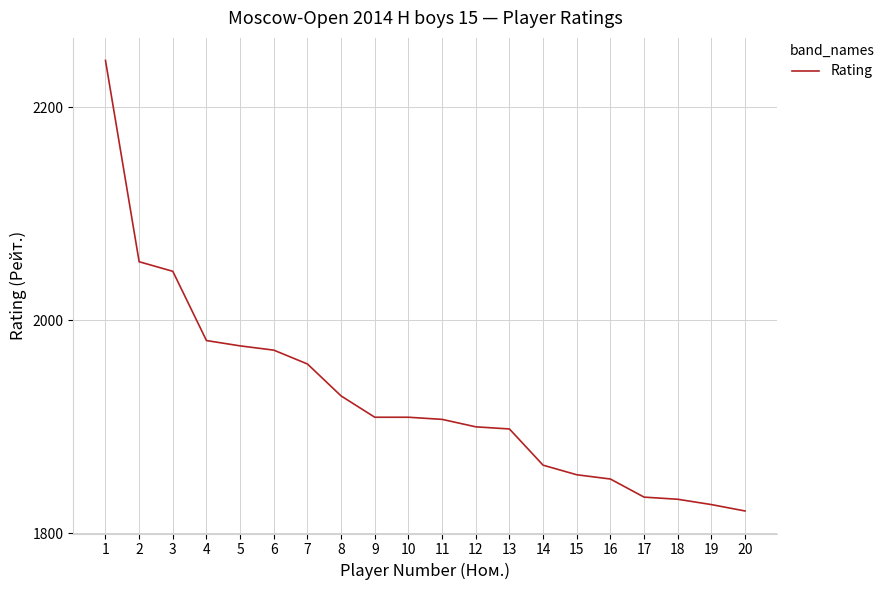

Does the chart display data point markers on the line(s)?

No